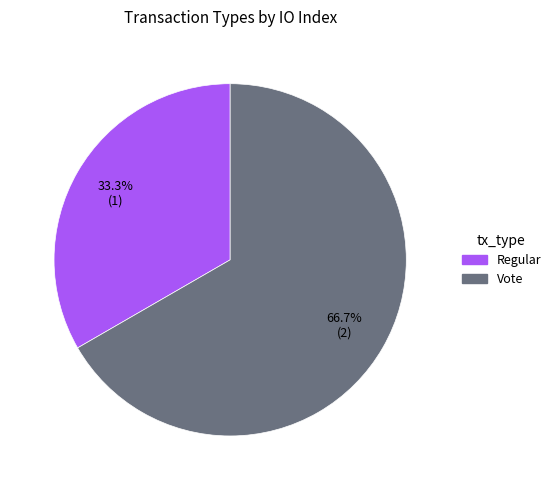

Approximately how many times larger is the value at Regular compared to Vote?

0.5